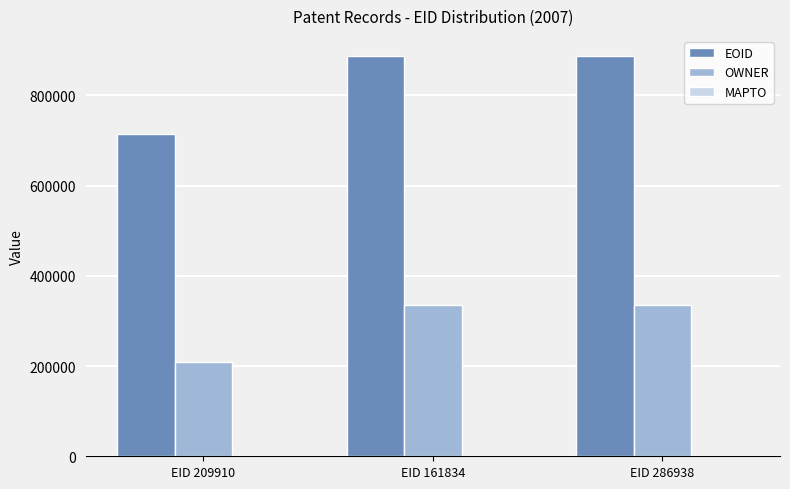

What is the spread (max minus min) of values at EID 161834?

551762